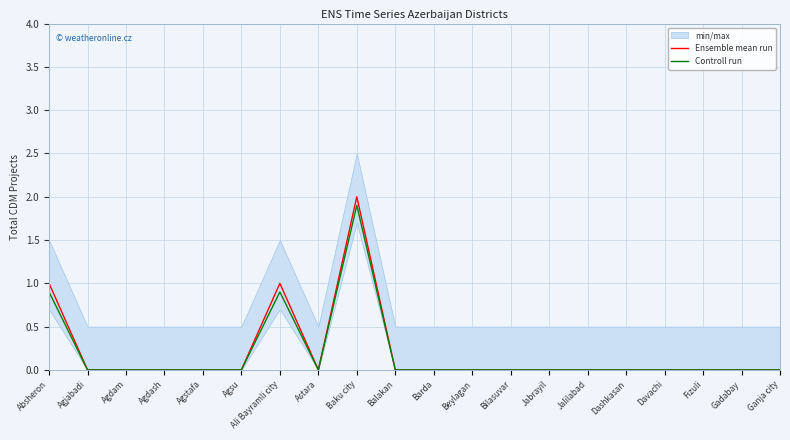

Where is Ensemble mean run nearest to the value 1?

Absheron